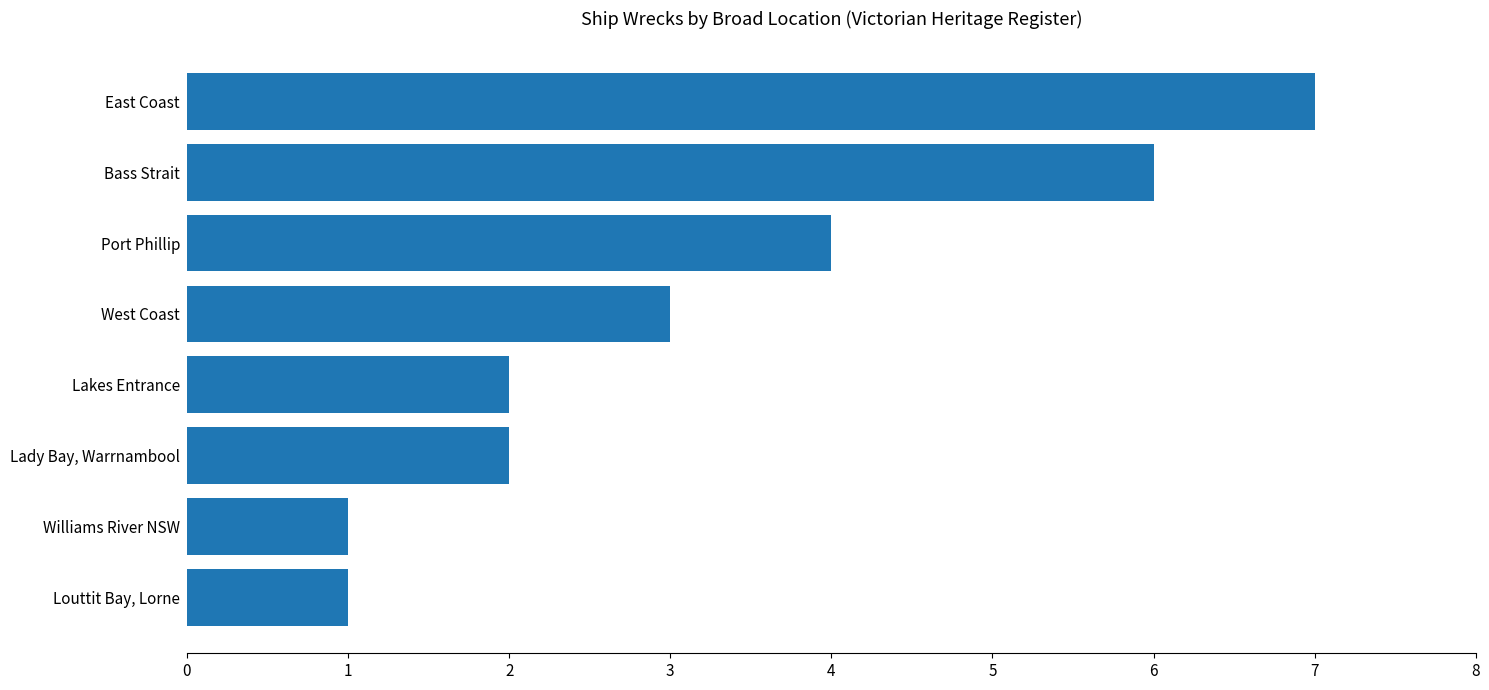

What is the change in value from Louttit Bay, Lorne to Port Phillip?

+3